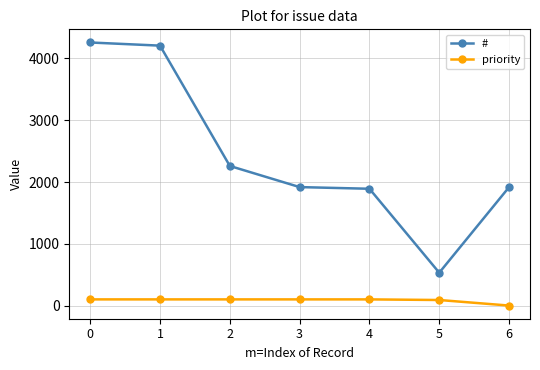

True or false: # and priority intersect in this chart.

False